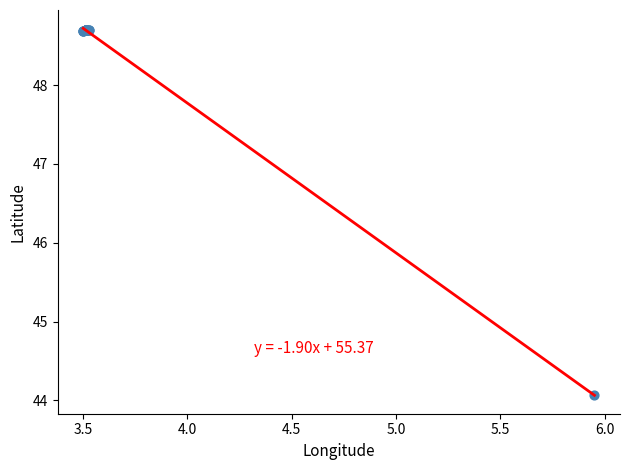

What Y value in the scatter plot is closest to 46?

44.1